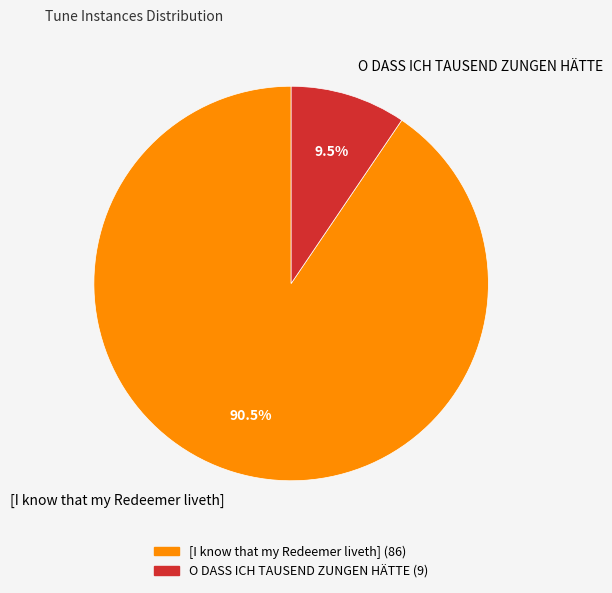

Rank the categories by value from lowest to highest.

O DASS ICH TAUSEND ZUNGEN HÄTTE, [I know that my Redeemer liveth]